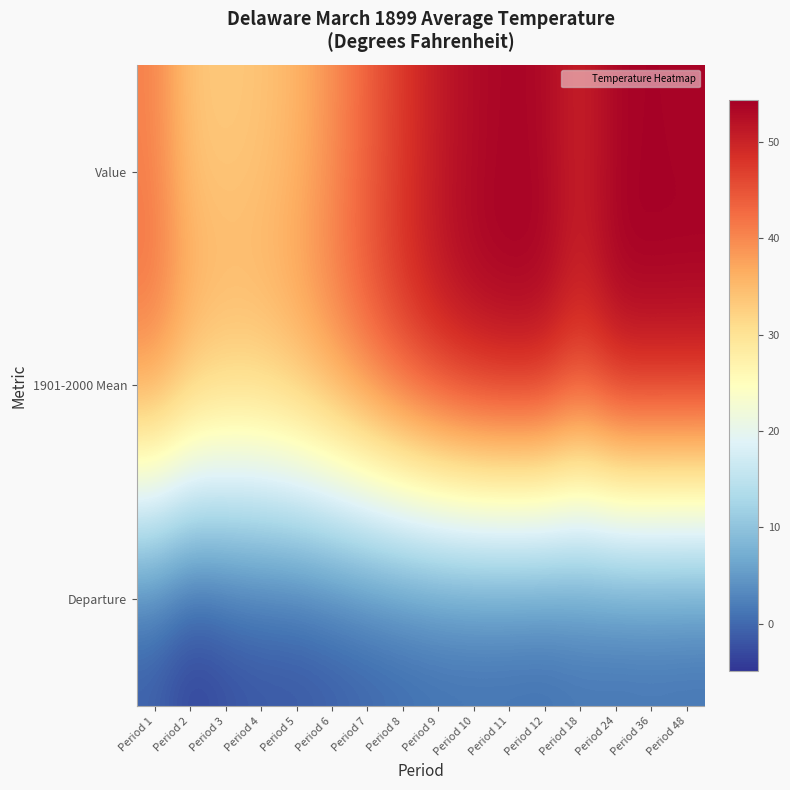

Which series has the largest range (max minus min)?

Value